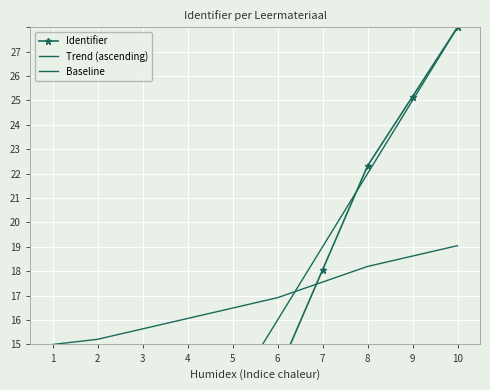

List the labels in order of Baseline value, smallest first.

1, 2, 3, 4, 5, 6, 7, 8, 9, 10